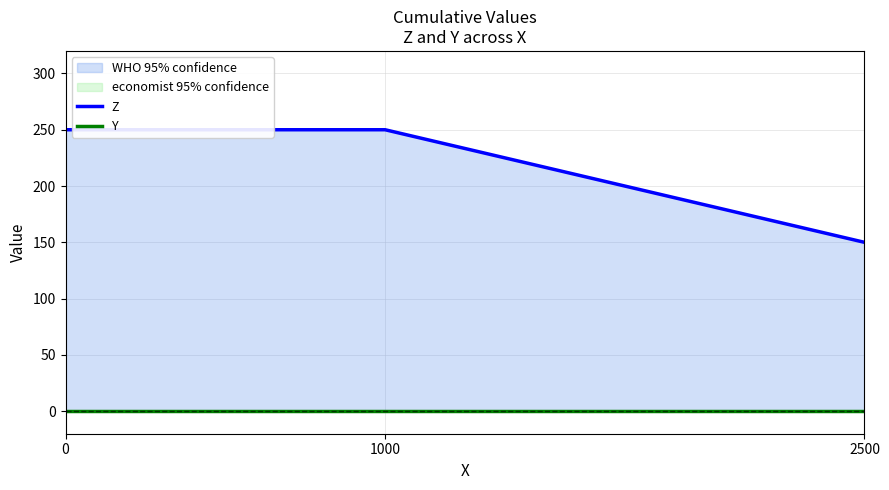

At 0, list the series in order from largest to smallest.

Z, Y